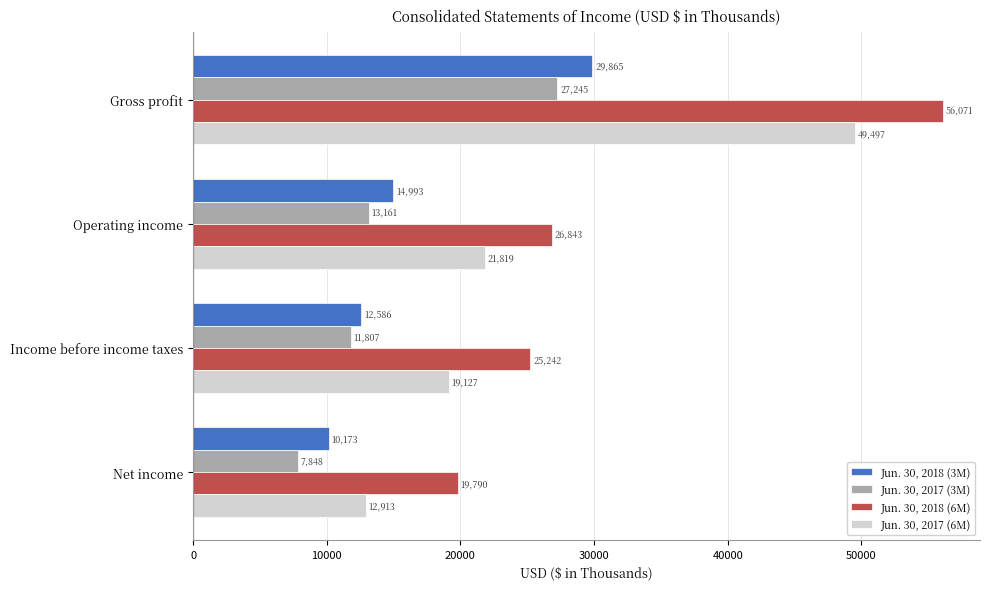

Rank the series by their maximum value, from highest to lowest.

Jun. 30, 2018 (6M), Jun. 30, 2017 (6M), Jun. 30, 2018 (3M), Jun. 30, 2017 (3M)